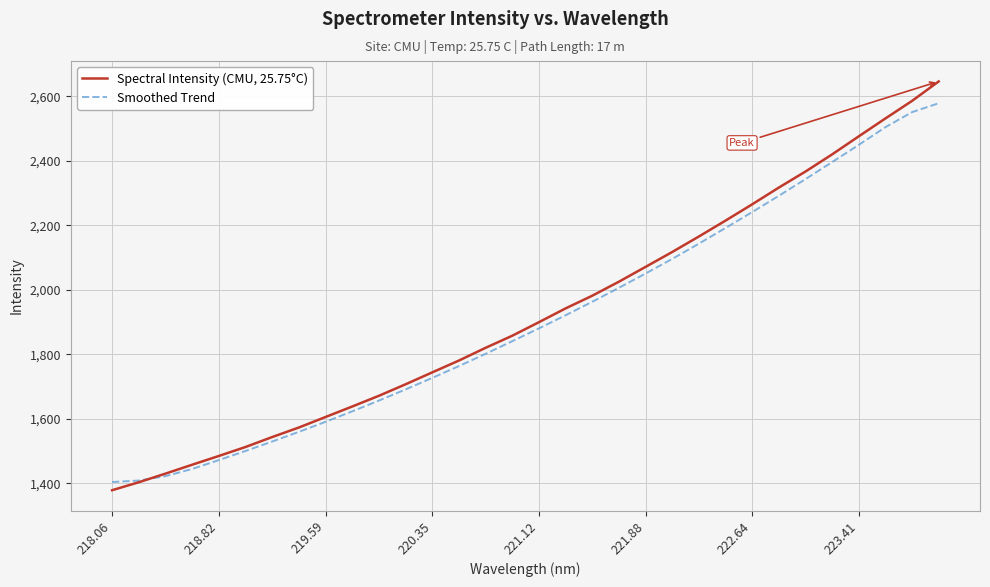

What is the smallest value displayed?

1378.1